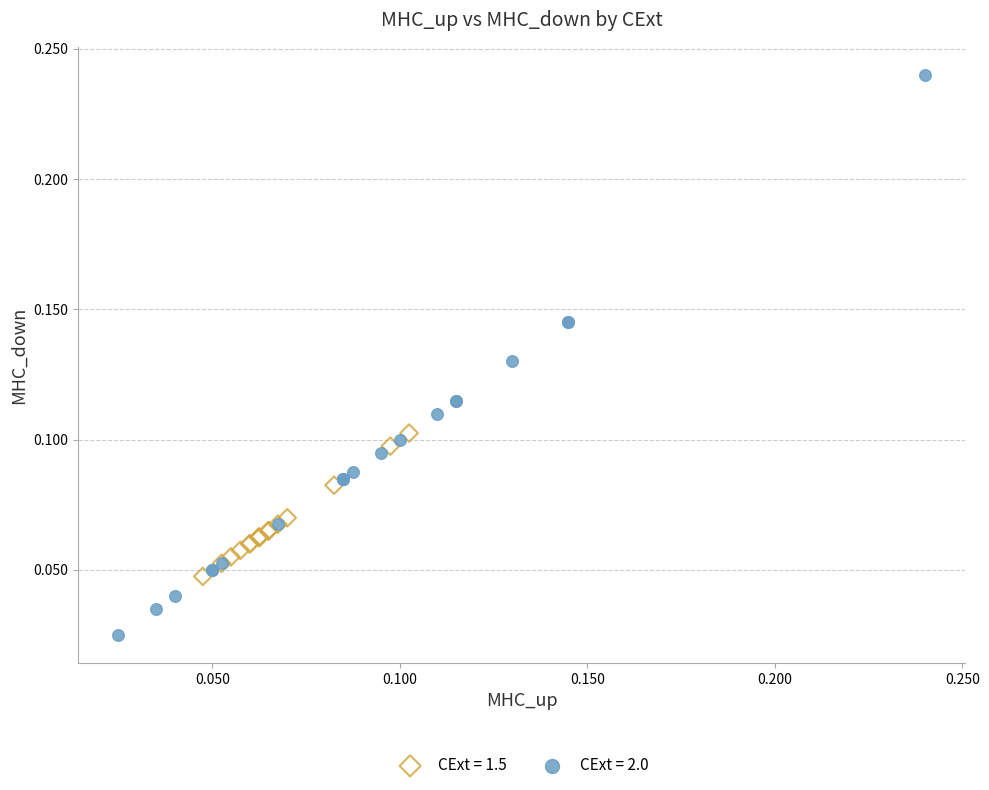

Which series contains the lowest Y value?

CExt = 2.0